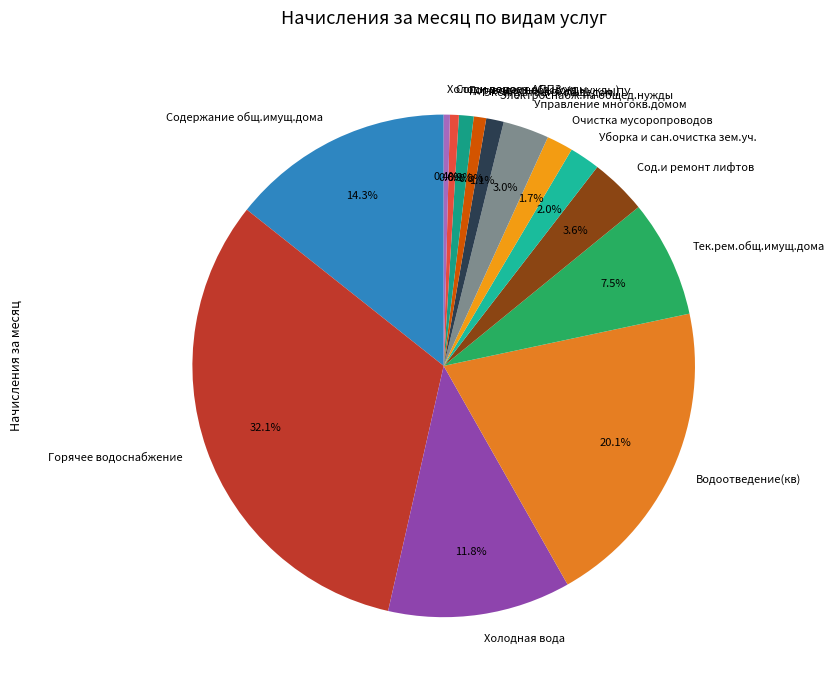

Which slice is the largest?

Горячее водоснабжение